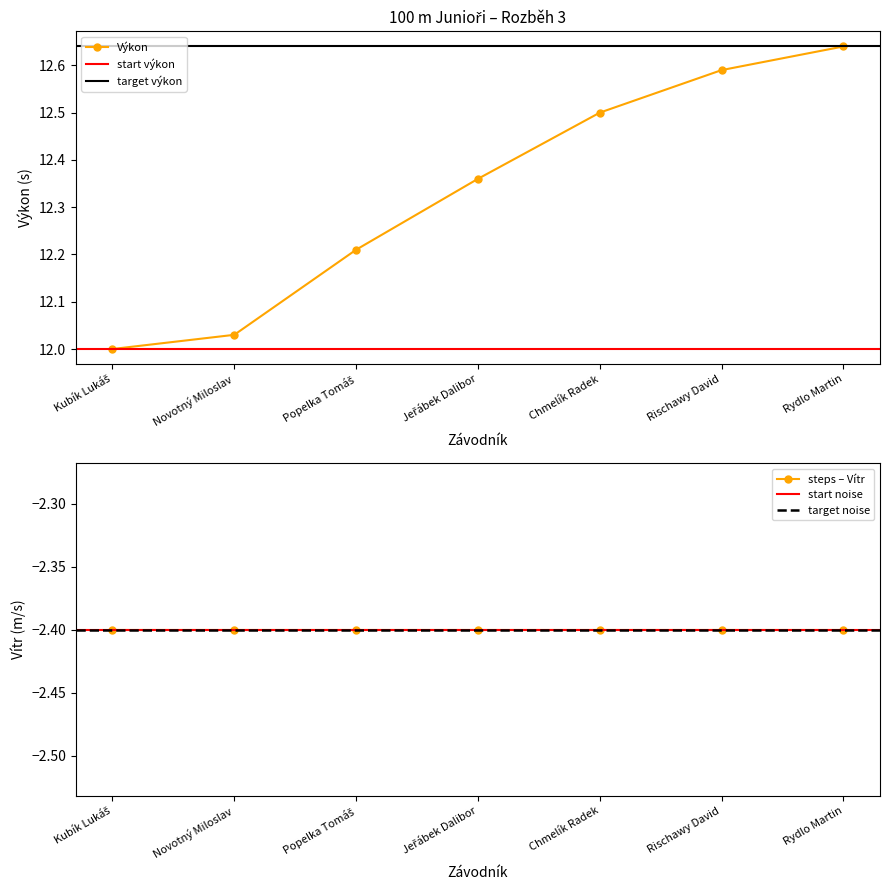

Rank the categories by value from highest to lowest.

Rydlo Martin, Rischawy David, Chmelík Radek, Jeřábek Dalibor, Popelka Tomáš, Novotný Miloslav, Kubík Lukáš